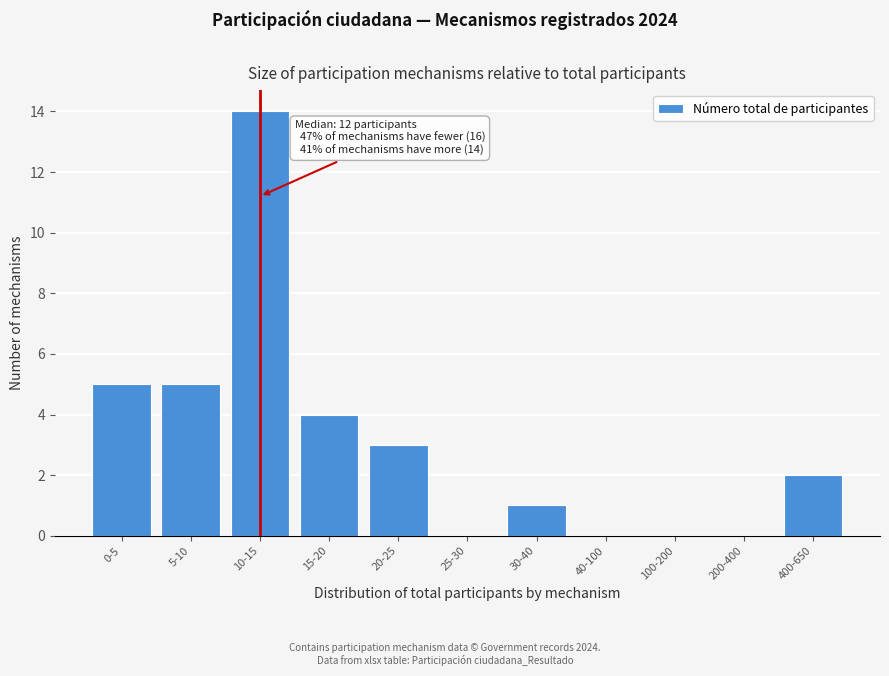

Reading right to left, what are all the values shown in this chart?

400-650=2	200-400=0	100-200=0	40-100=0	30-40=1	25-30=0	20-25=3	15-20=4	10-15=14	5-10=5	0-5=5